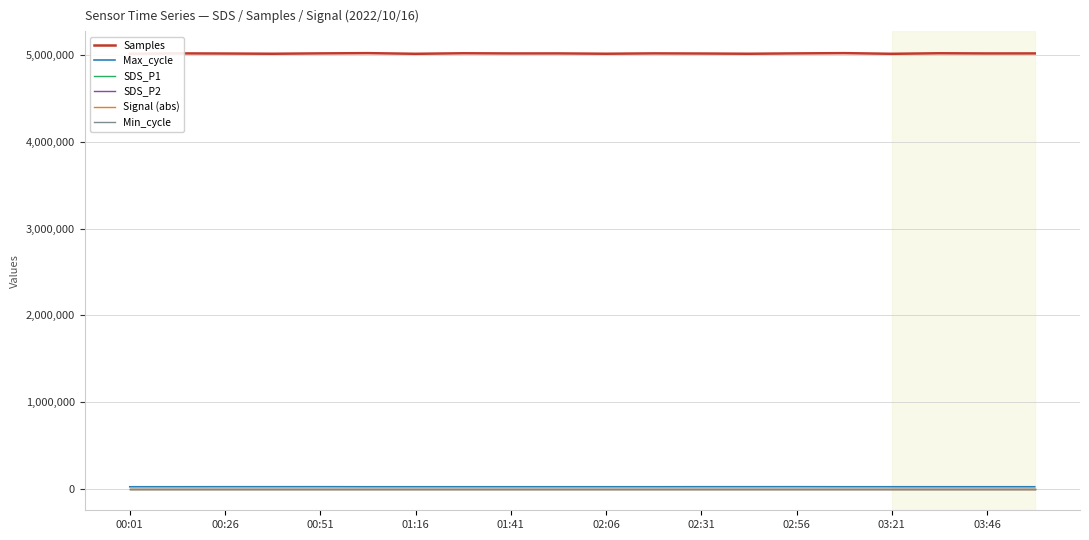

Which series has the largest range (max minus min)?

Samples